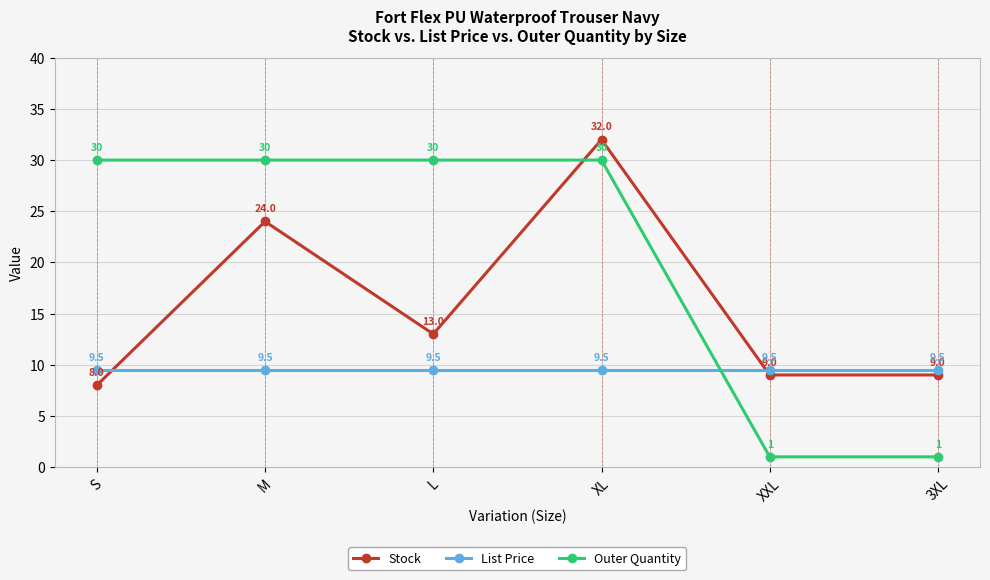

Which series has the widest spread of values?

Outer Quantity